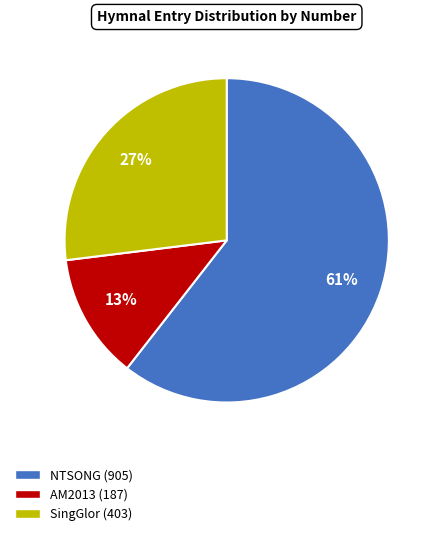

To the nearest percent, what is the average slice percentage?

33%